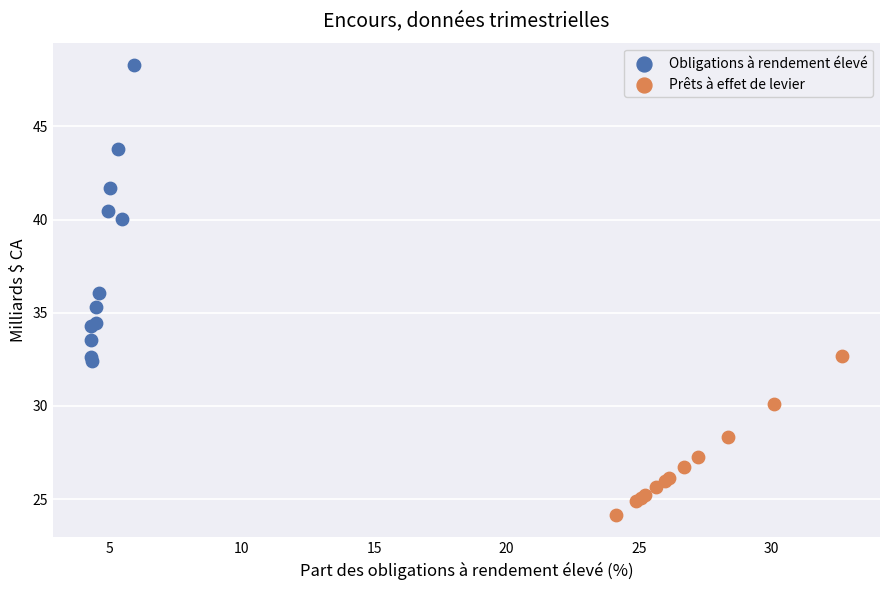

Which series has the widest spread of Y values?

Obligations à rendement élevé